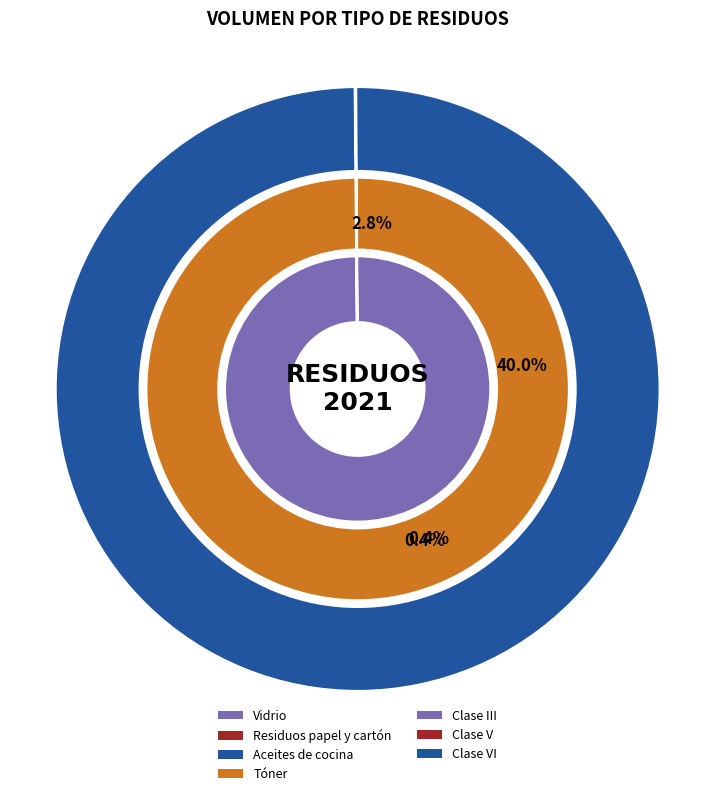

The Clase III slice represents 56% of the pie. True or false?

True